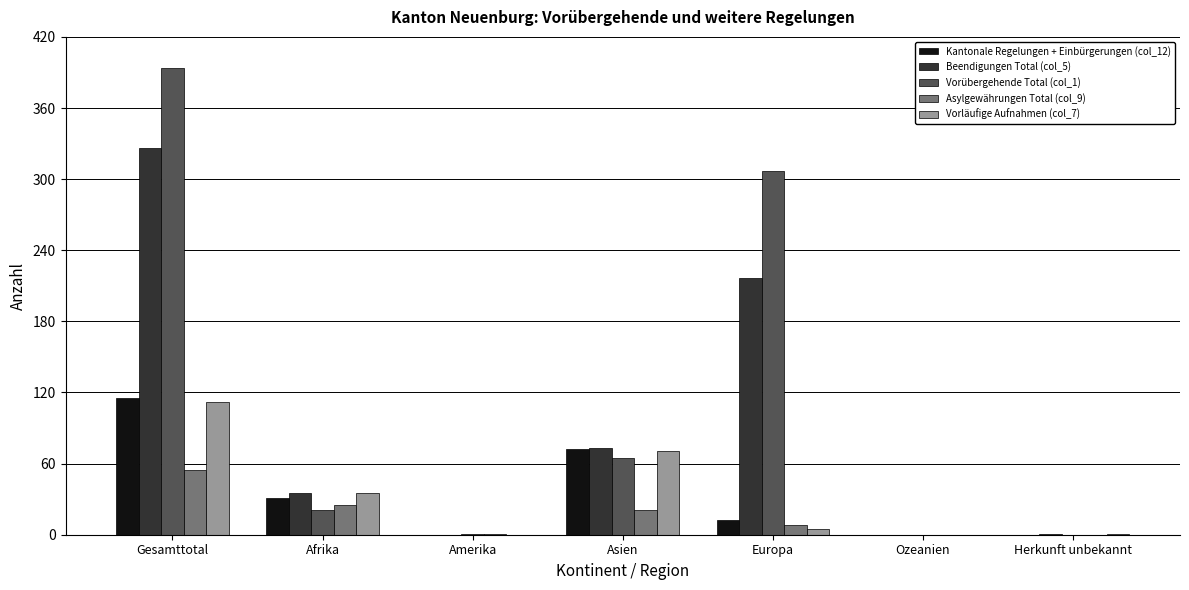

What is the total value across all series at Afrika?

147